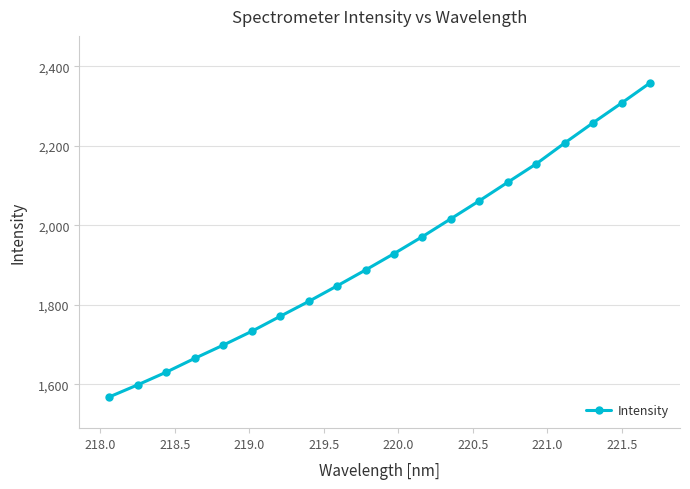

What is the greatest value displayed?

2358.4